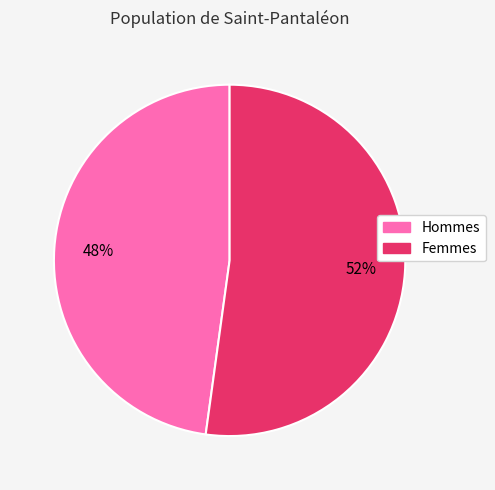

What is the largest slice in the pie chart?

Femmes